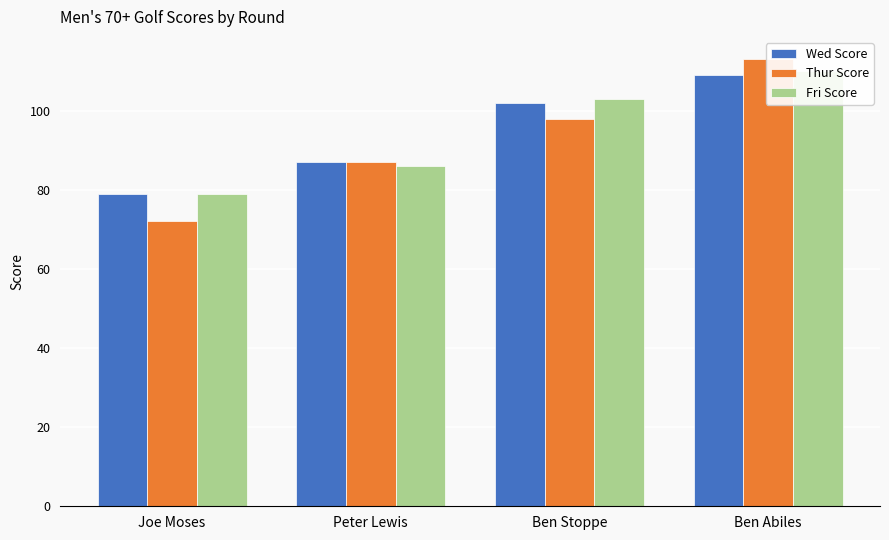

What is the label of the 3rd bar from the right?

Peter Lewis